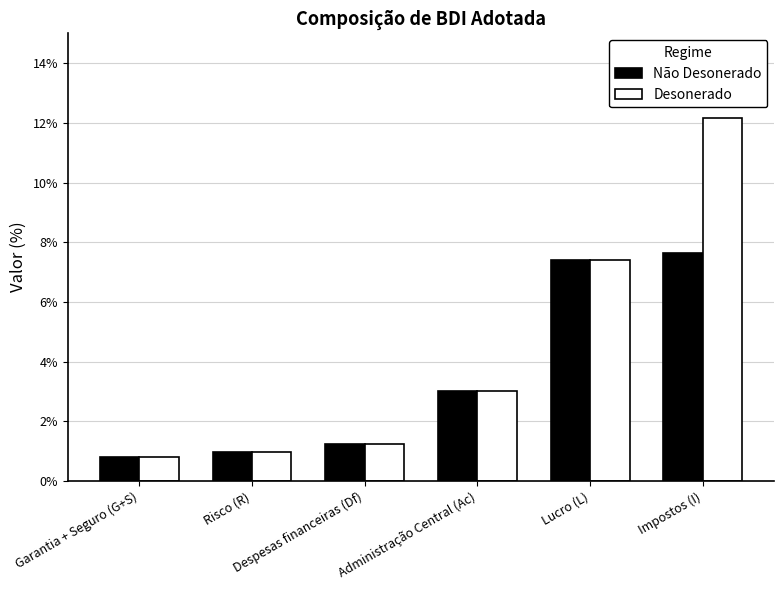

Rank the series by their average value, from lowest to highest.

Não Desonerado, Desonerado